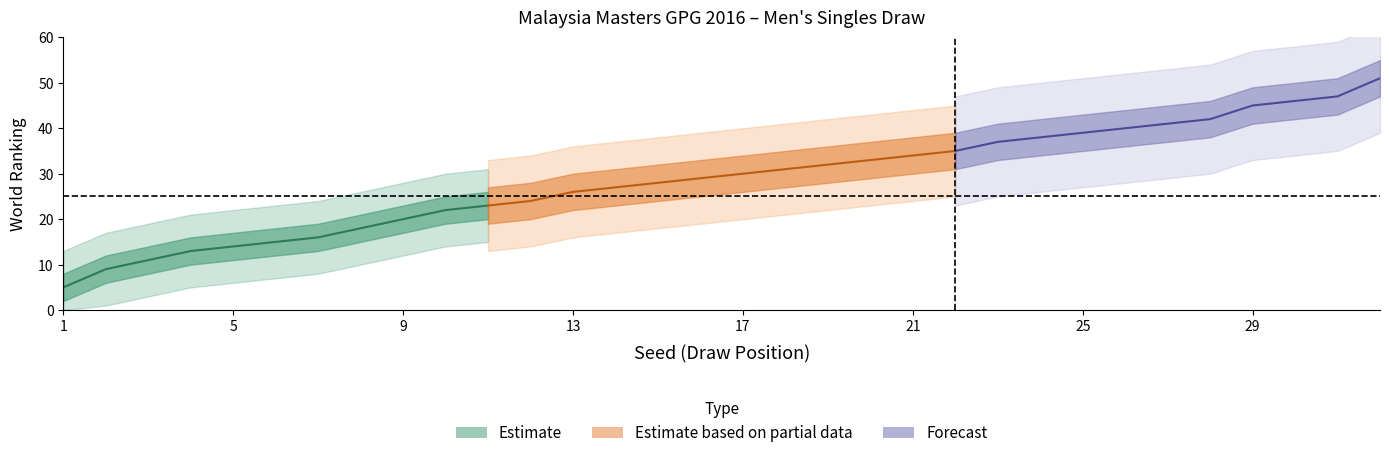

What is the difference between the second highest and second lowest values in the Rank series?

38